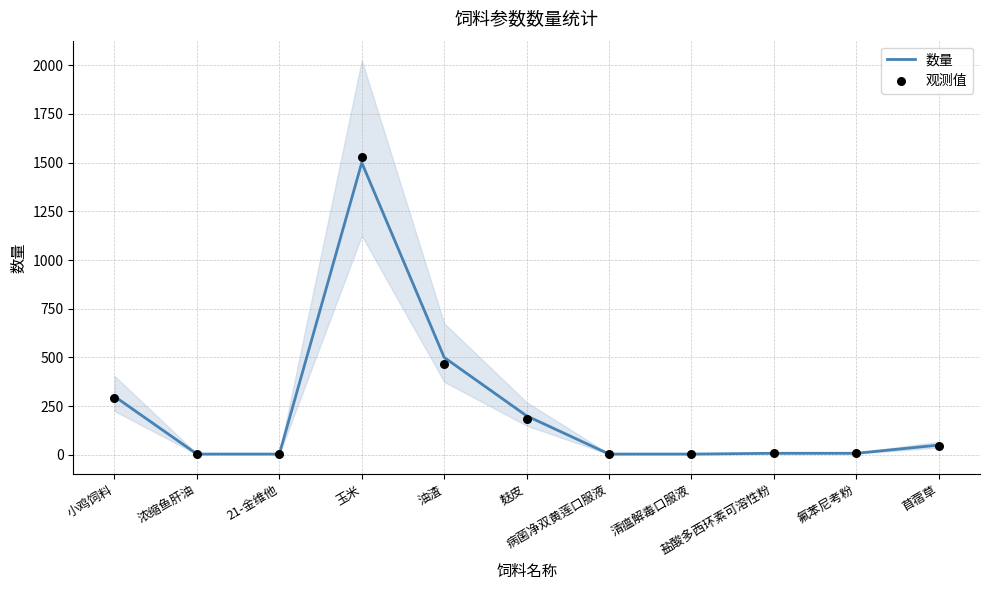

What is the total value across all series at 玉米?

3029.6